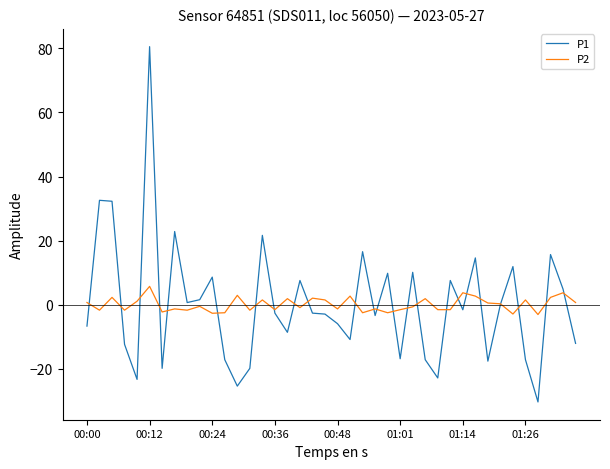

Rank the series by their maximum value, from lowest to highest.

P2, P1